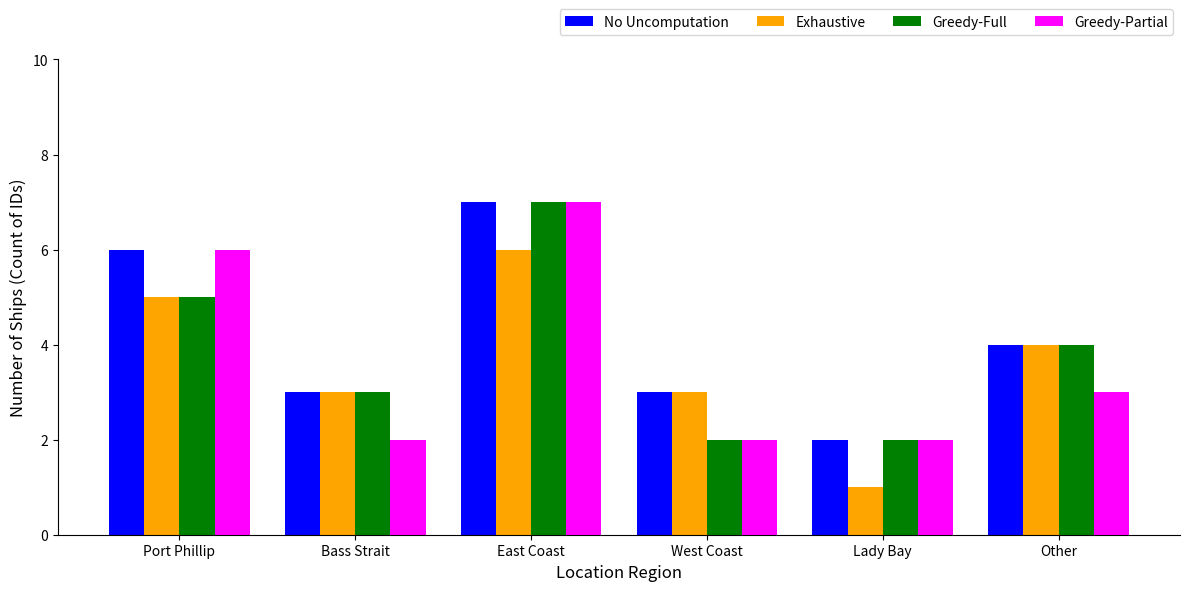

Count the number of data series in this chart.

4